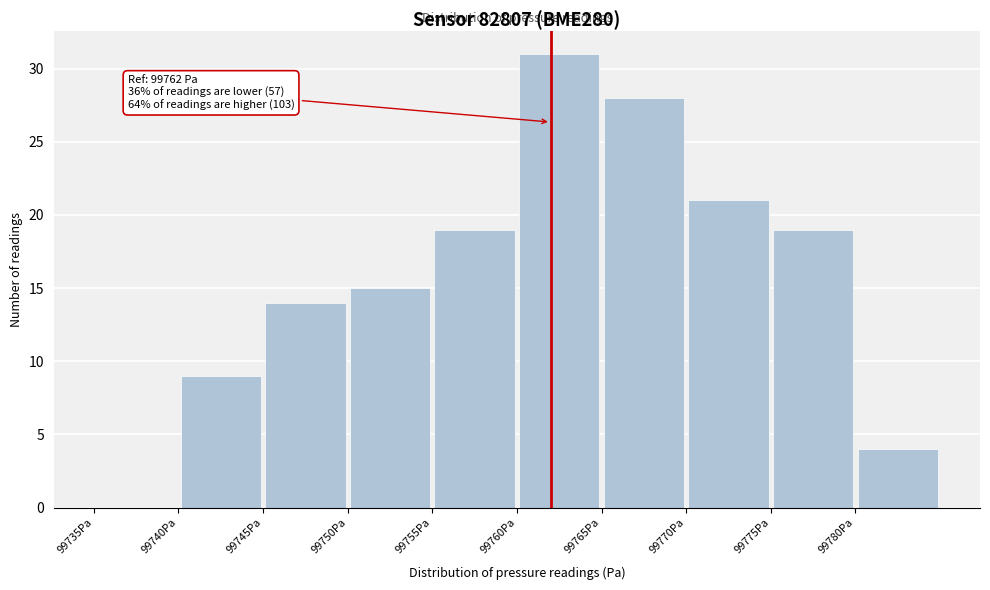

Which range on the x-axis has the tallest bar?

99760 to 99765